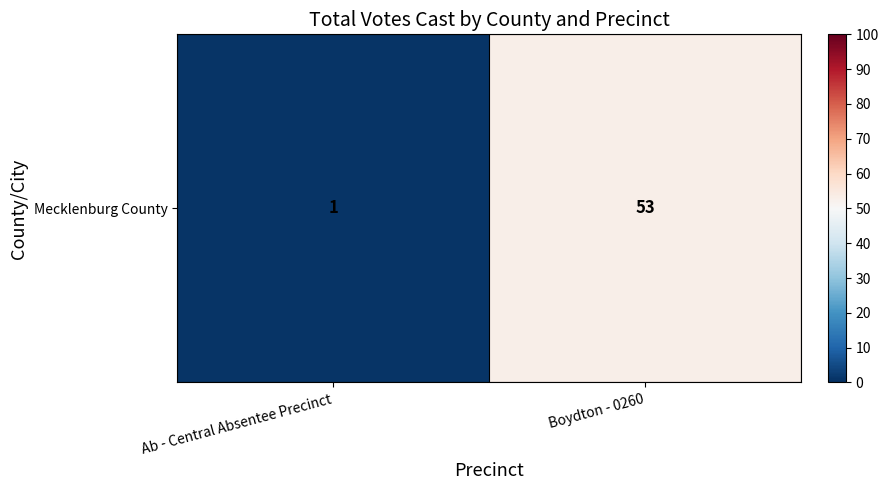

Reading left to right, extract all data points from this chart.

Ab - Central Absentee Precinct=1	Boydton - 0260=53